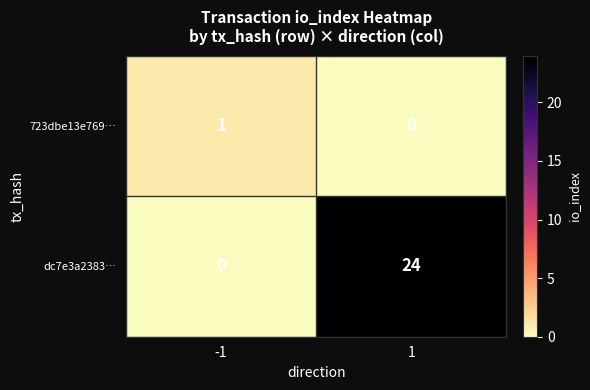

At how many categories does at least one series exceed 16?

1